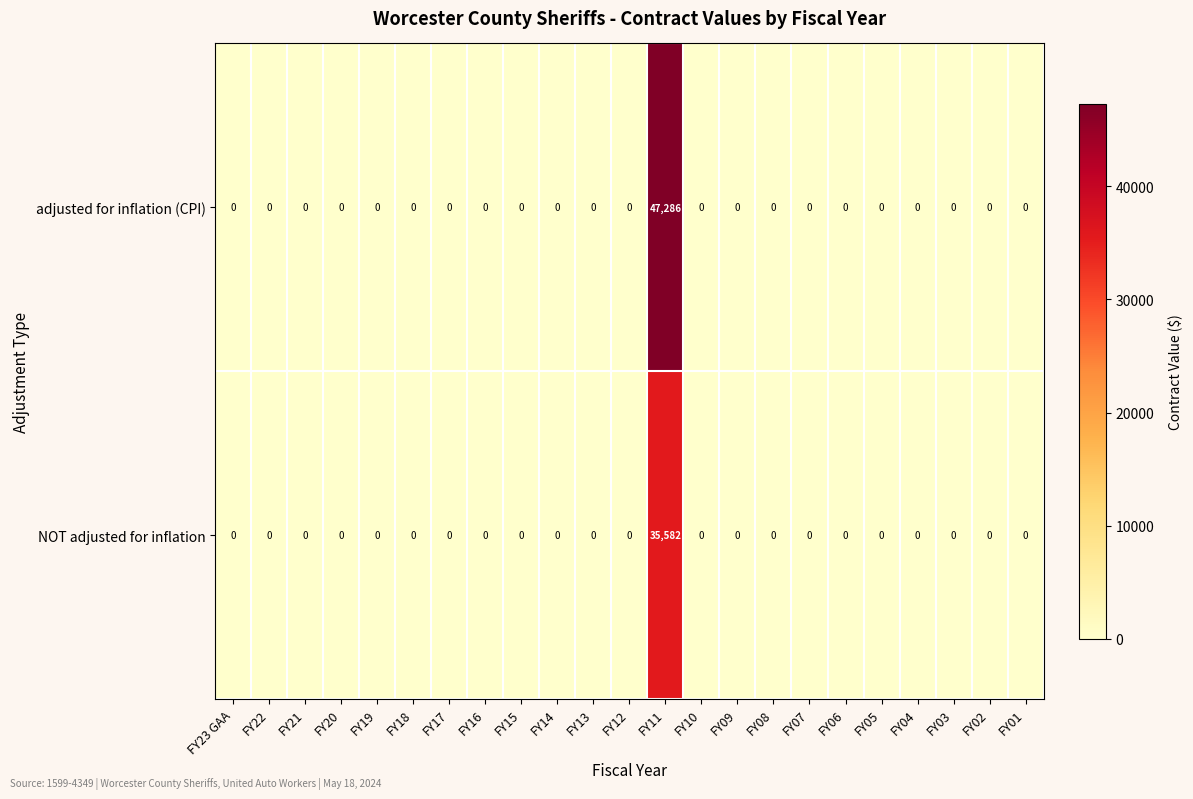

List the series in order of their peak value, lowest first.

NOT adjusted for inflation, adjusted for inflation (CPI)